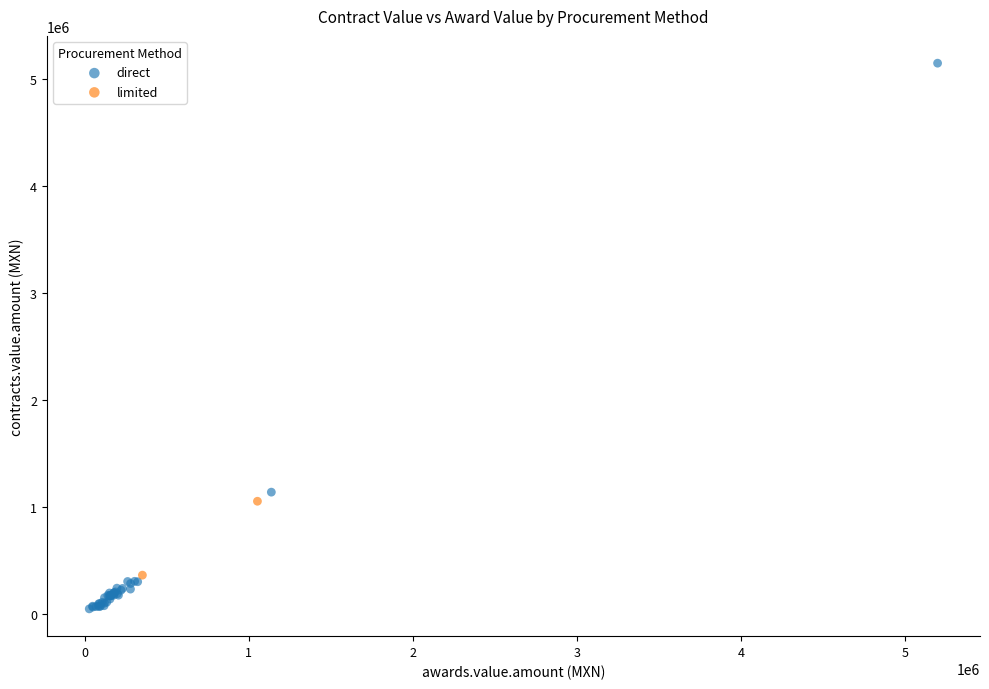

What are all the series names shown in the legend?

direct, limited